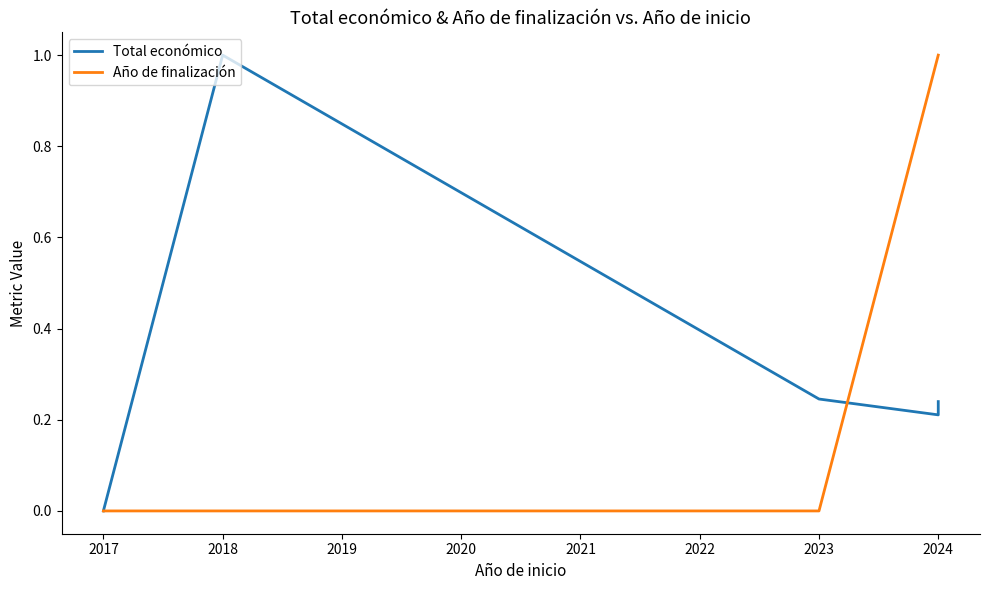

At how many categories does at least one series exceed 0?

4